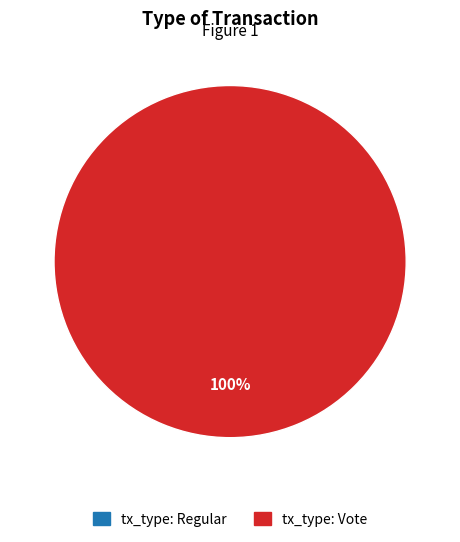

Between tx_type: Regular and tx_type: Vote, which is larger?

tx_type: Vote